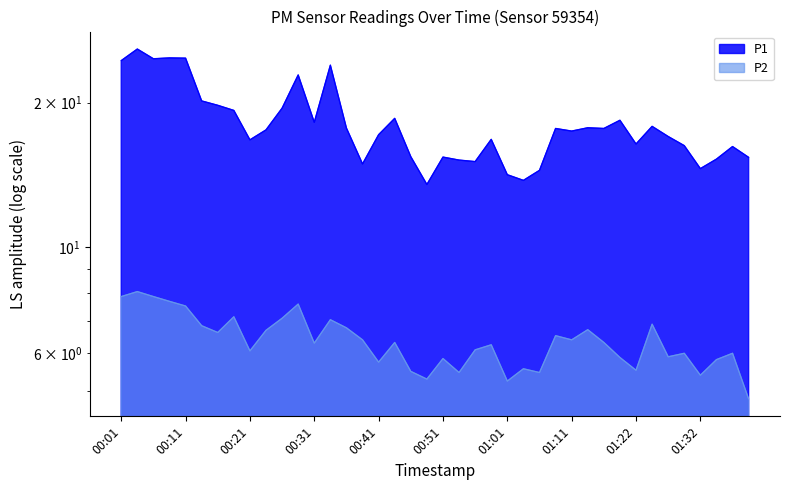

How many interior local peaks does the P1 series have?

12